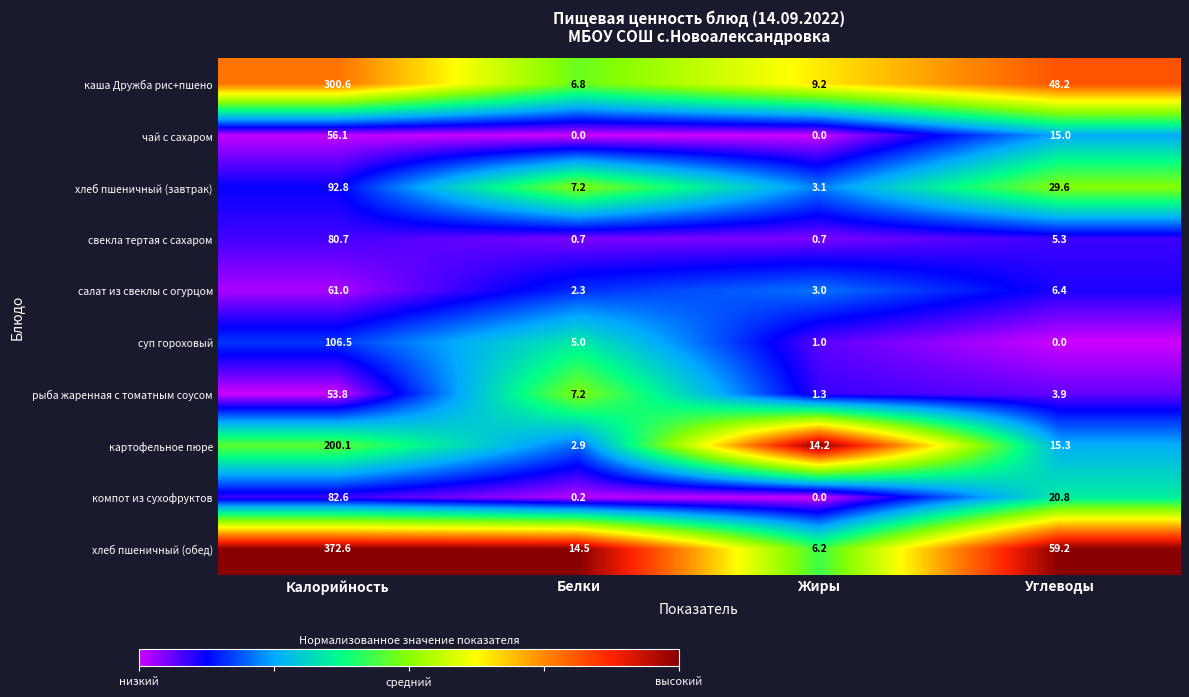

What is the difference between the maximum and minimum values in the салат из свеклы с огурцом series?

58.7